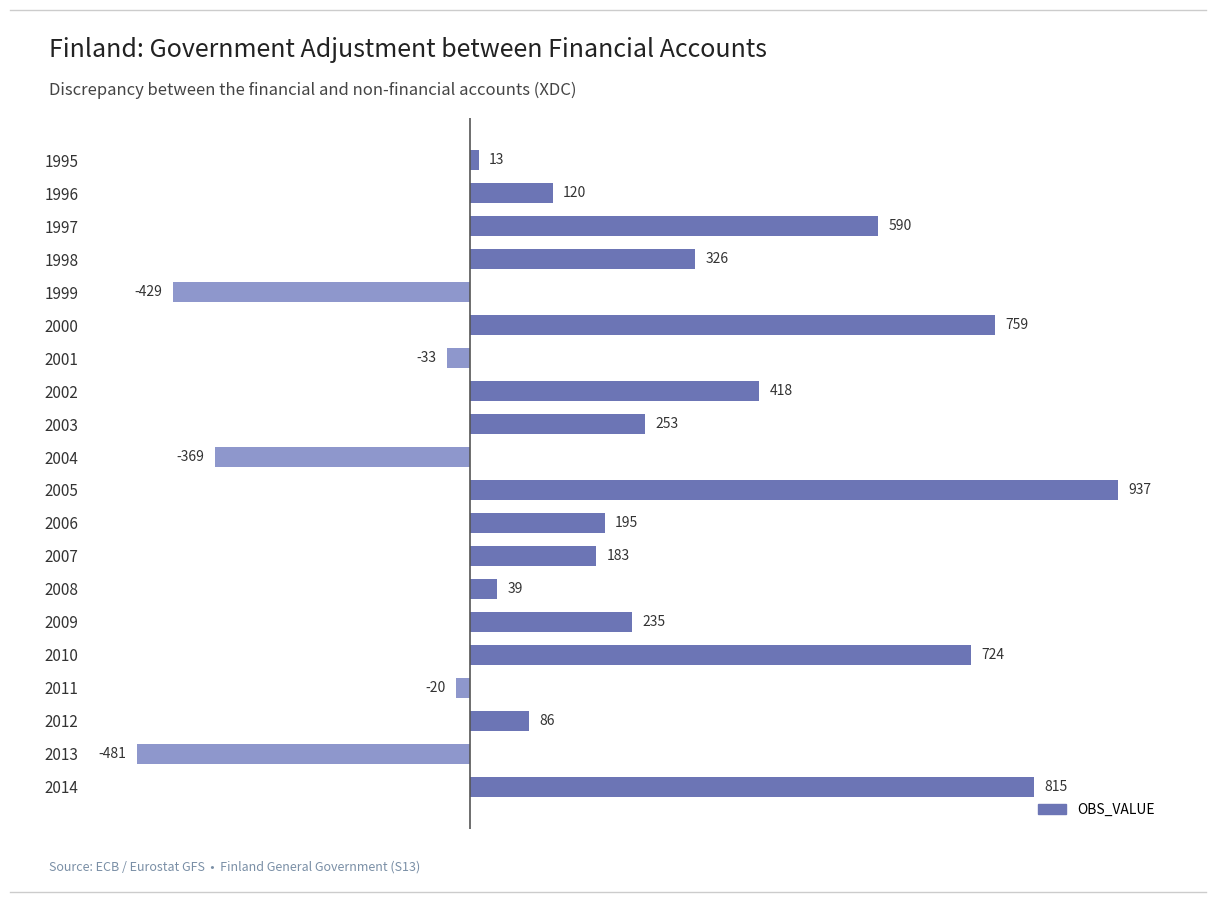

At which label is the value closest to 228?

2009